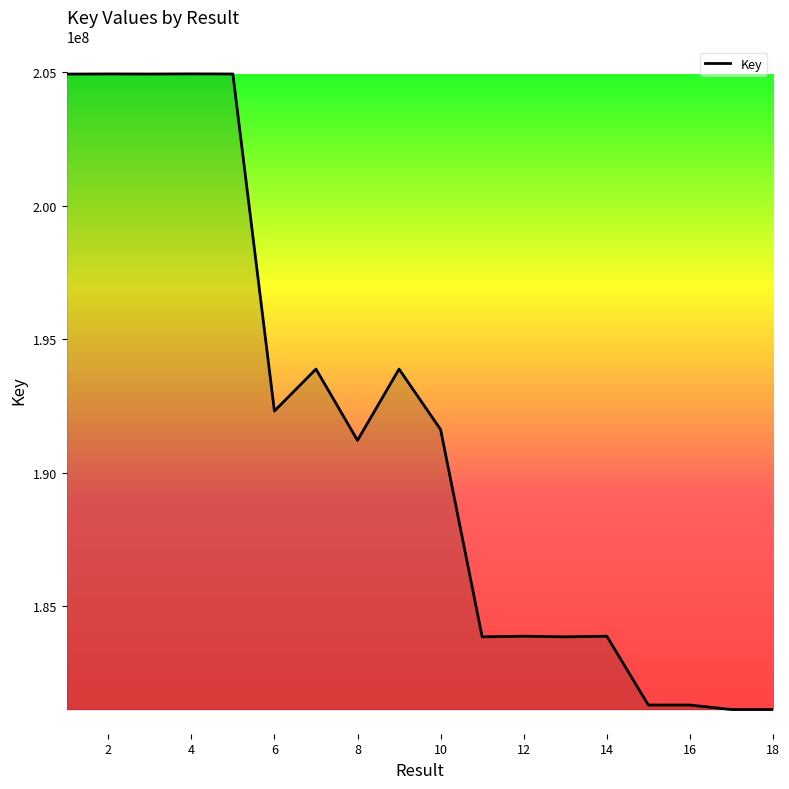

What is the minimum value shown in the chart?

181130242